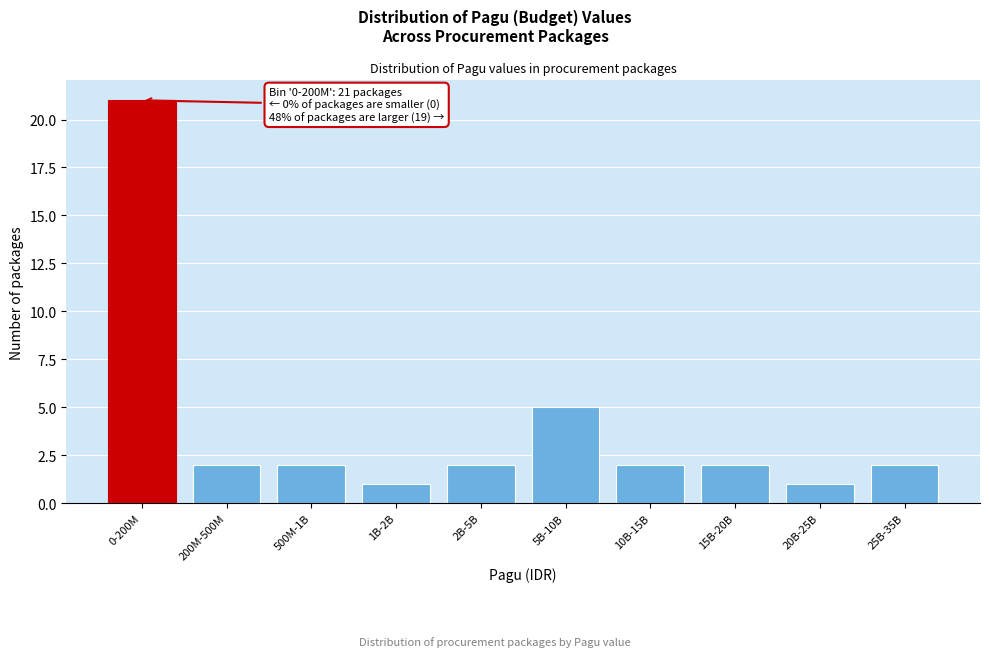

Reading left to right, transcribe all the data shown in this chart.

21	2	2	1	2	5	2	2	1	2